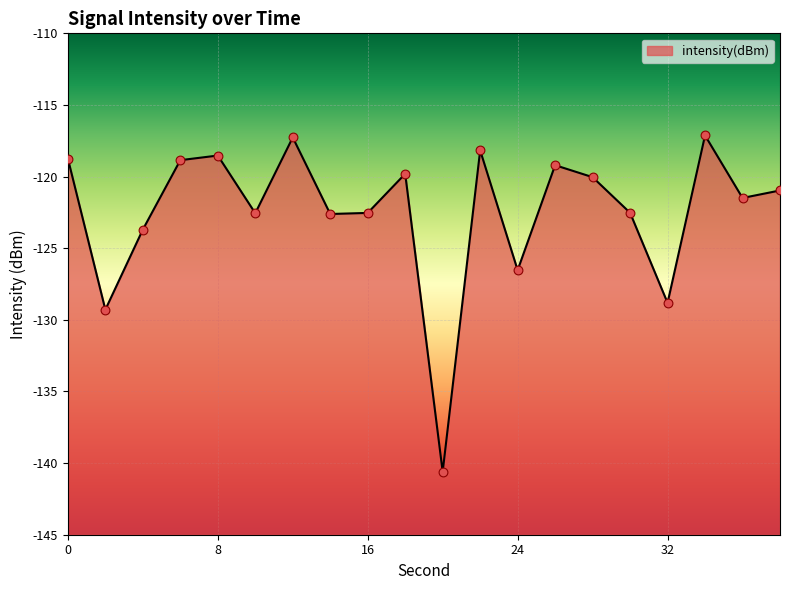

What is the change in value from 8 to 30?

-4.0